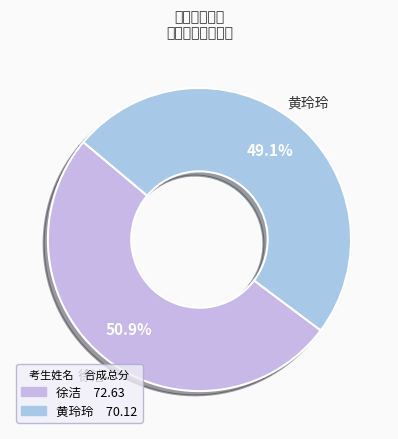

Which category has the biggest portion of the pie?

徐洁